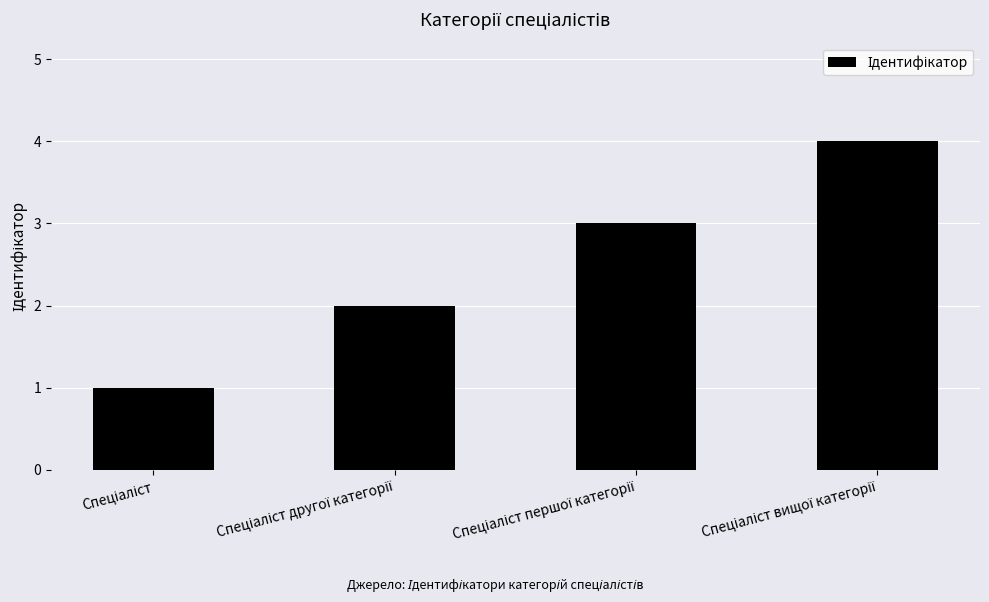

What is the greatest value displayed?

4